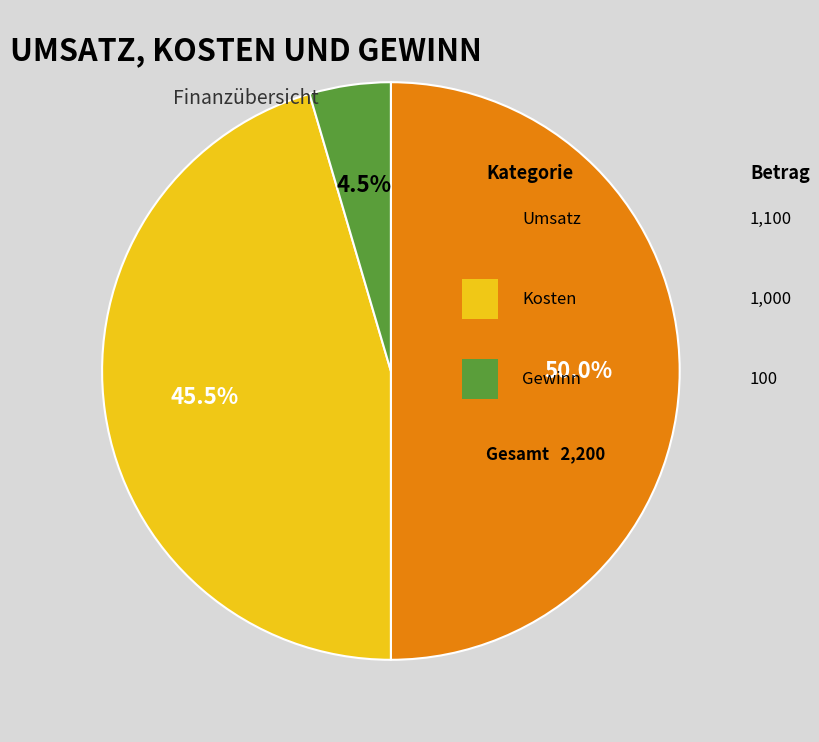

Rank the categories by value from lowest to highest.

Gewinn, Kosten, Umsatz